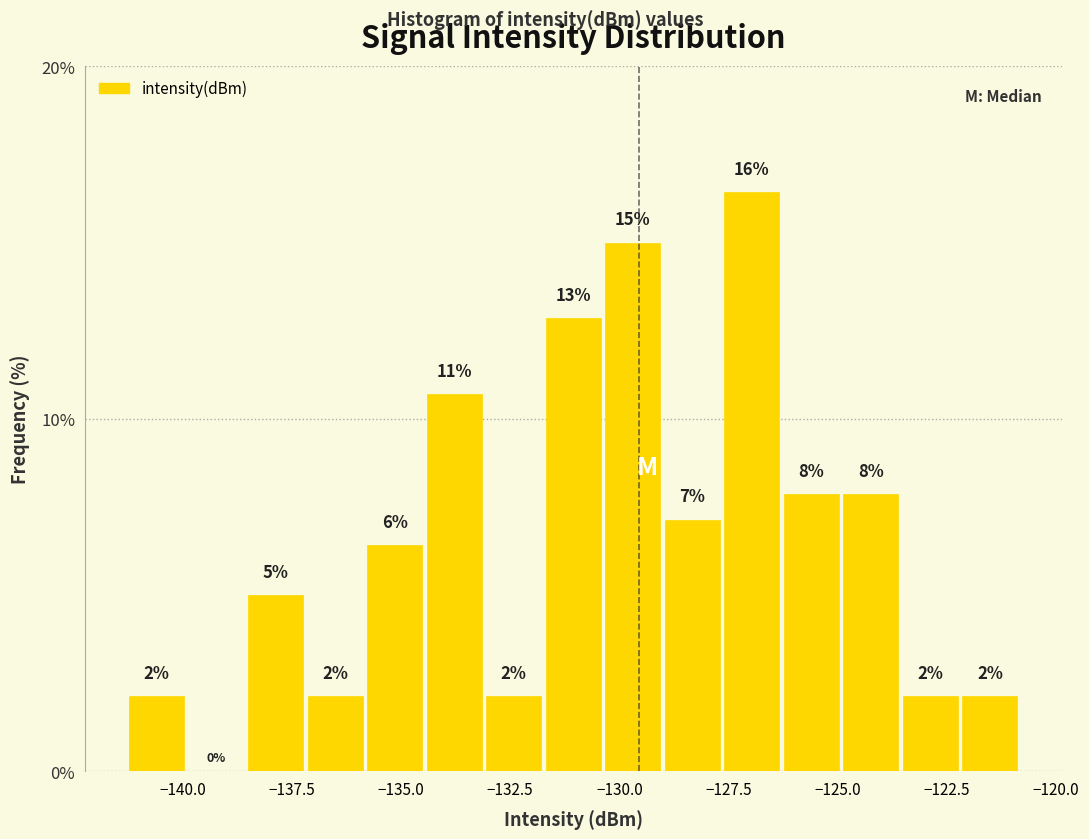

Read against the x-axis, roughly where is the centre of the tallest bar?

-127.0